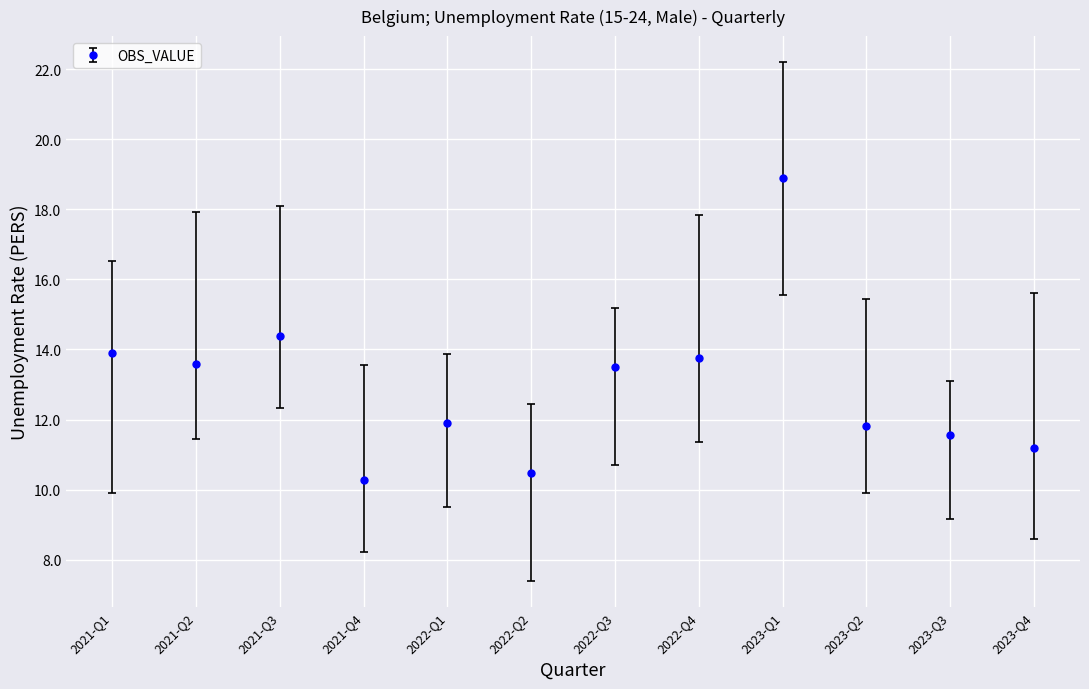

What value does the data have at 2021-Q4?

10.3